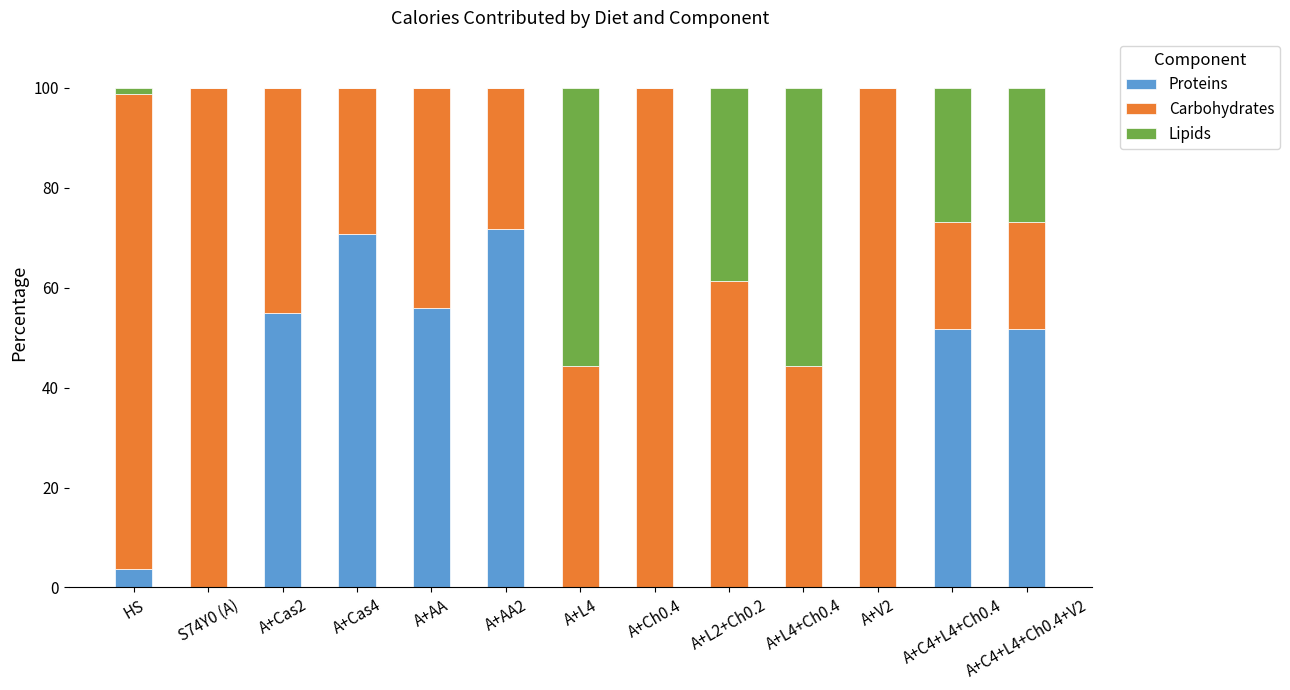

What is the total value across all series at A+L2+Ch0.2?

100.0